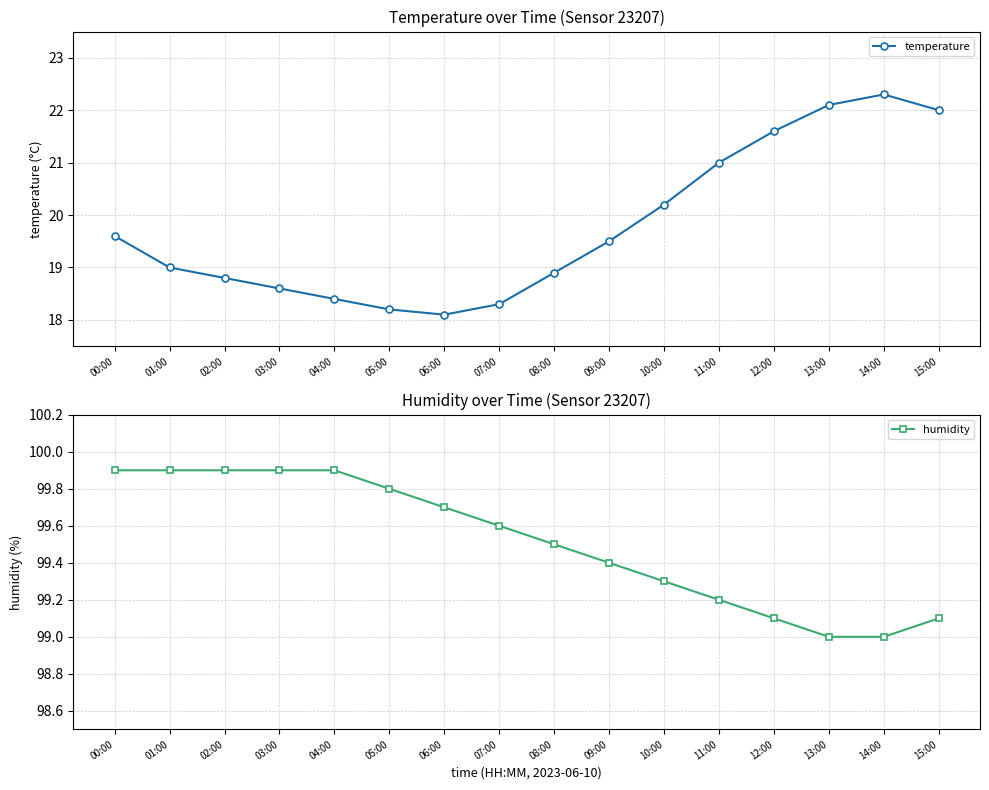

The value of temperature at 11:00 is 11.5. True or false?

False